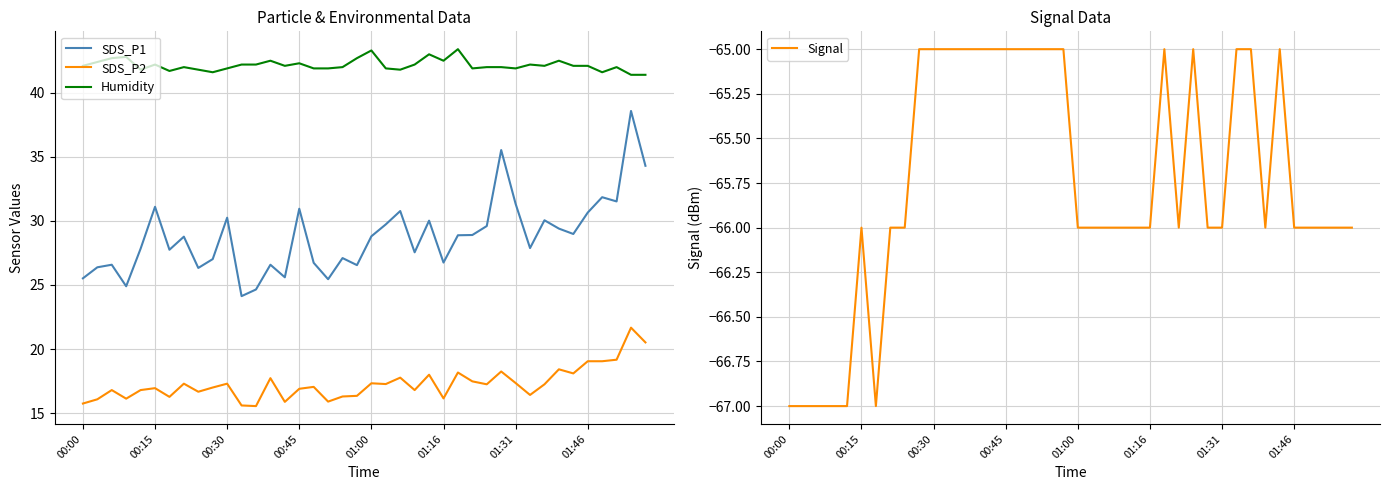

True or false: SDS_P1 and Humidity cross at least once.

False